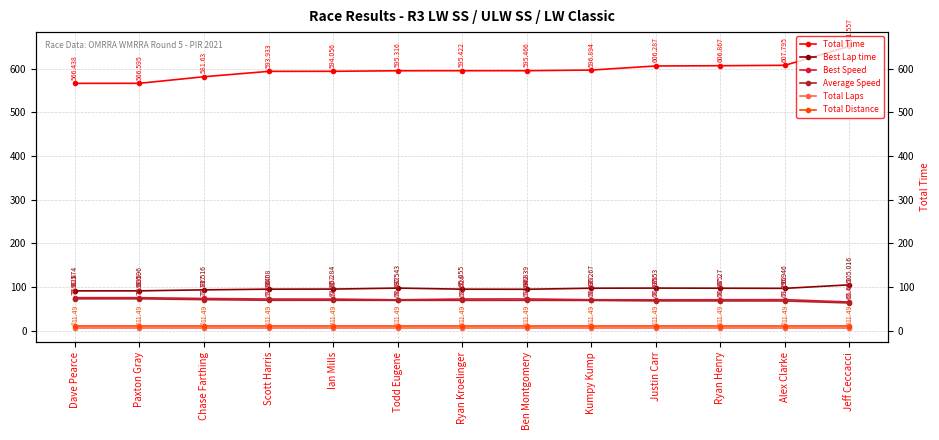

Read the Best Lap time value at Jeff Ceccacci.

105.0